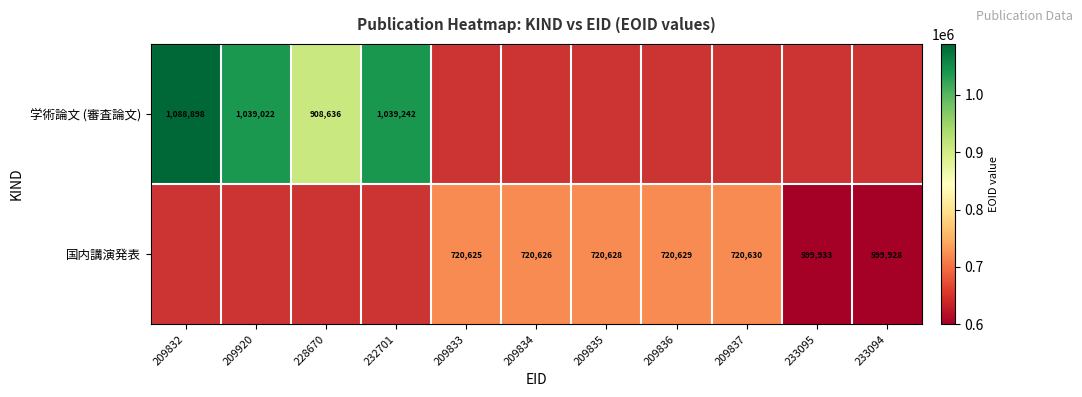

Is the value of 学術論文 (審査論文) at 228670 greater than the value of 国内講演発表 at 233094?

Yes